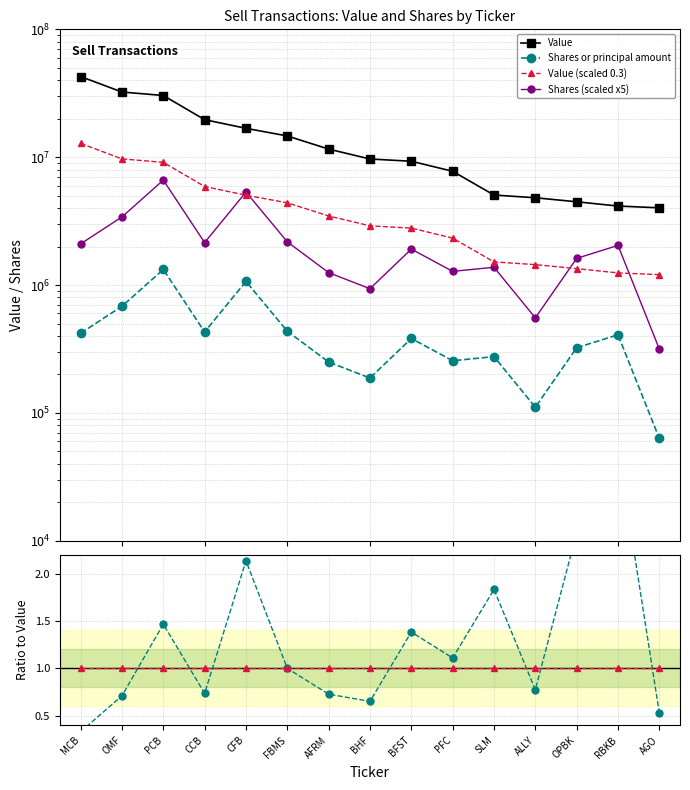

True or false: Value (scaled 0.3) has more than 0 interior local peaks.

False